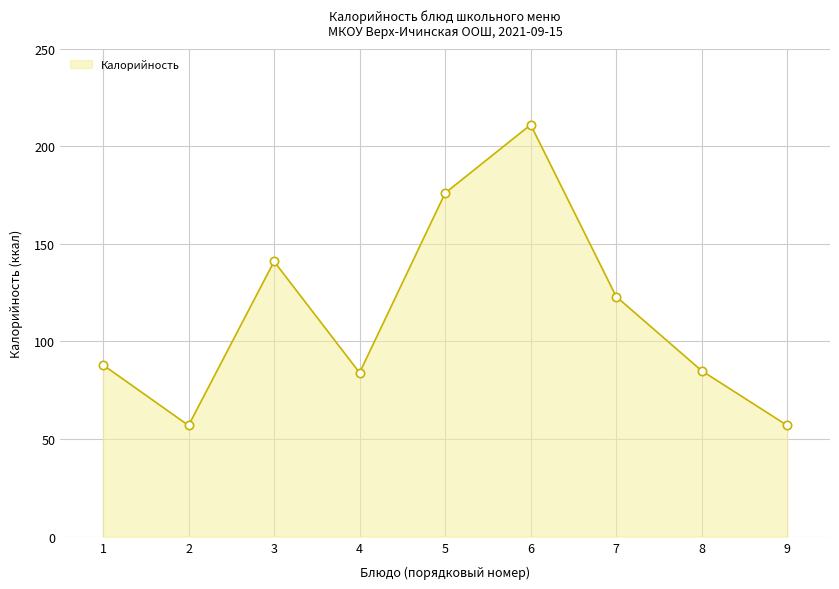

Is it true that the value at 6 is 275?

False